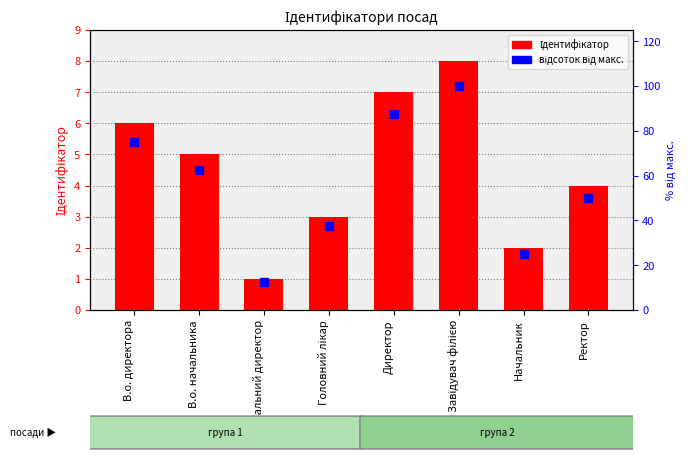

Which series reaches the maximum Y coordinate?

відсоток від макс.